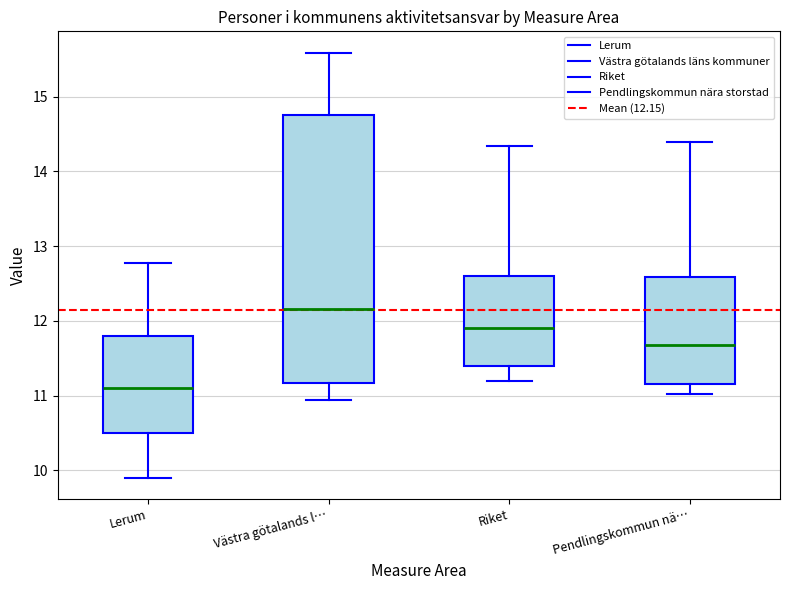

Which box has the lowest median line?

Lerum